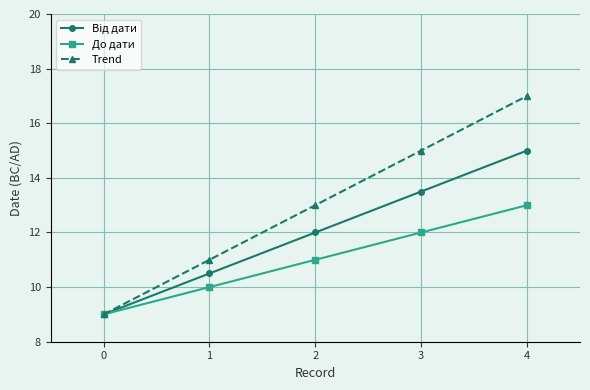

What is the minimum value for До дати?

9.0